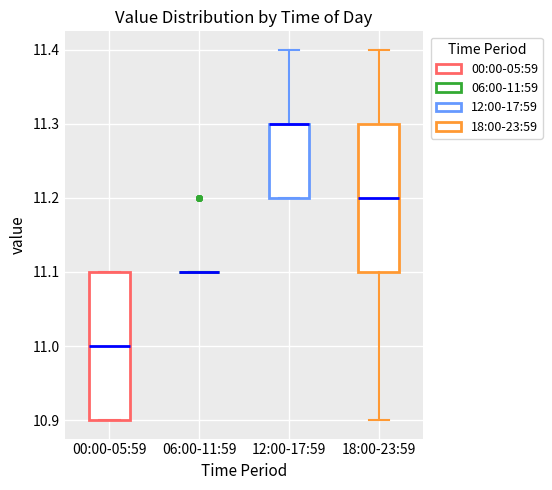

Reading left to right, transcribe this box plot: for each box, give where its median line is, the range the box spans, and where its two whiskers end, as read against the y-axis. The values are not printed on the chart, so give them approximately, as read against the axis.

00:00-05:59: median 11.0, box 10.9 to 11.1, whiskers 10.9 to 11.1
06:00-11:59: box collapsed to a line at 11.1, whiskers 11.1 to 11.1
12:00-17:59: median 11.3 (drawn on the box's upper edge), box 11.2 to 11.3, whiskers 11.2 to 11.4
18:00-23:59: median 11.2, box 11.1 to 11.3, whiskers 10.9 to 11.4